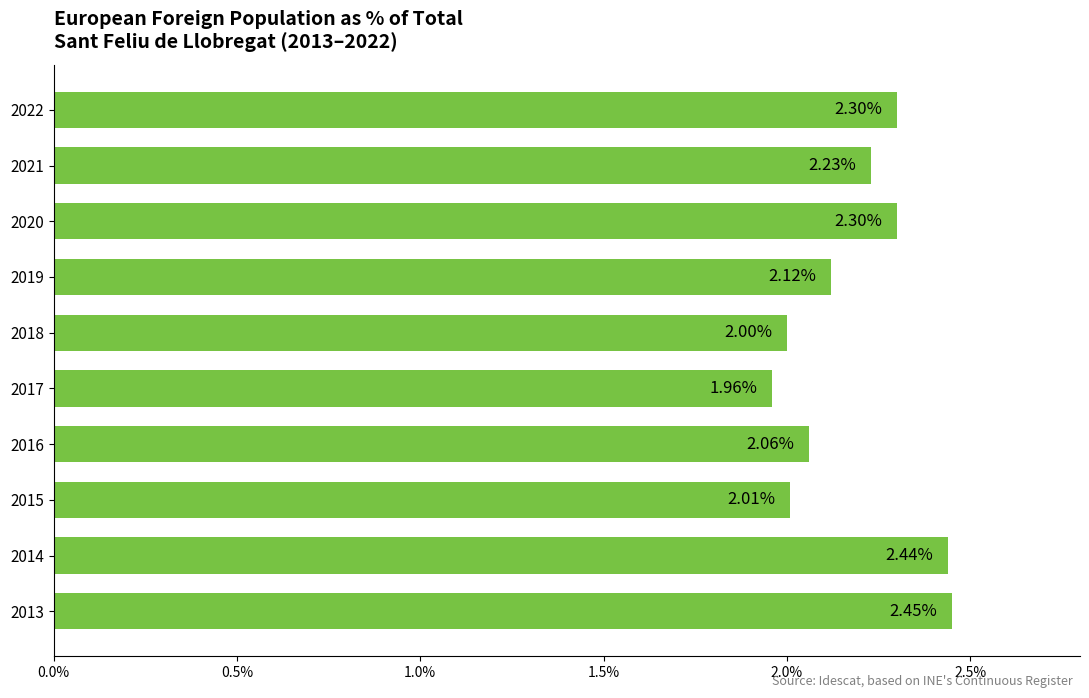

Between 2020 and 2019, which is larger?

2020